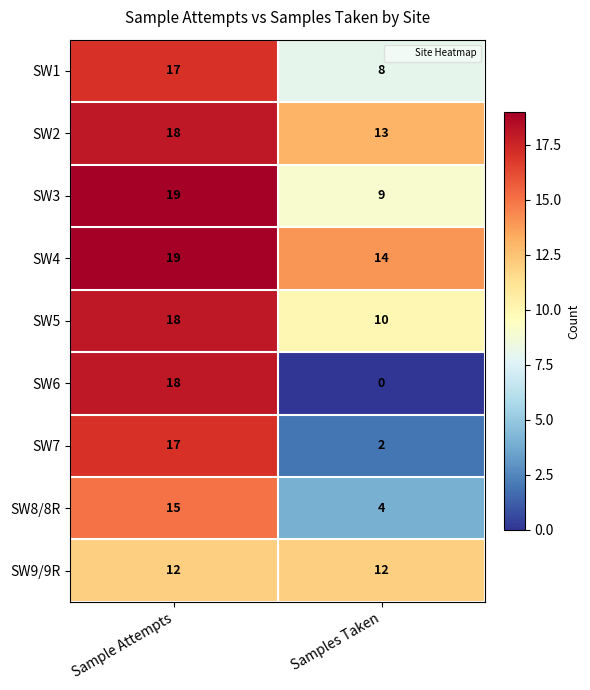

Reading right to left, extract all data points from this chart.

SW1: Samples Taken=8	Sample Attempts=17
SW2: Samples Taken=13	Sample Attempts=18
SW3: Samples Taken=9	Sample Attempts=19
SW4: Samples Taken=14	Sample Attempts=19
SW5: Samples Taken=10	Sample Attempts=18
SW6: Samples Taken=0	Sample Attempts=18
SW7: Samples Taken=2	Sample Attempts=17
SW8/8R: Samples Taken=4	Sample Attempts=15
SW9/9R: Samples Taken=12	Sample Attempts=12